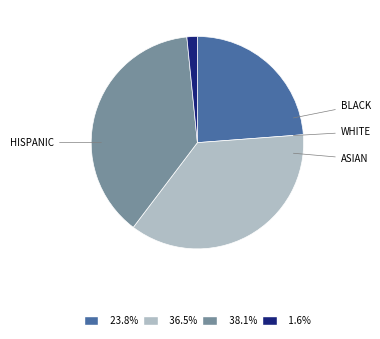

Is there any slice that represents more than half of the pie?

No